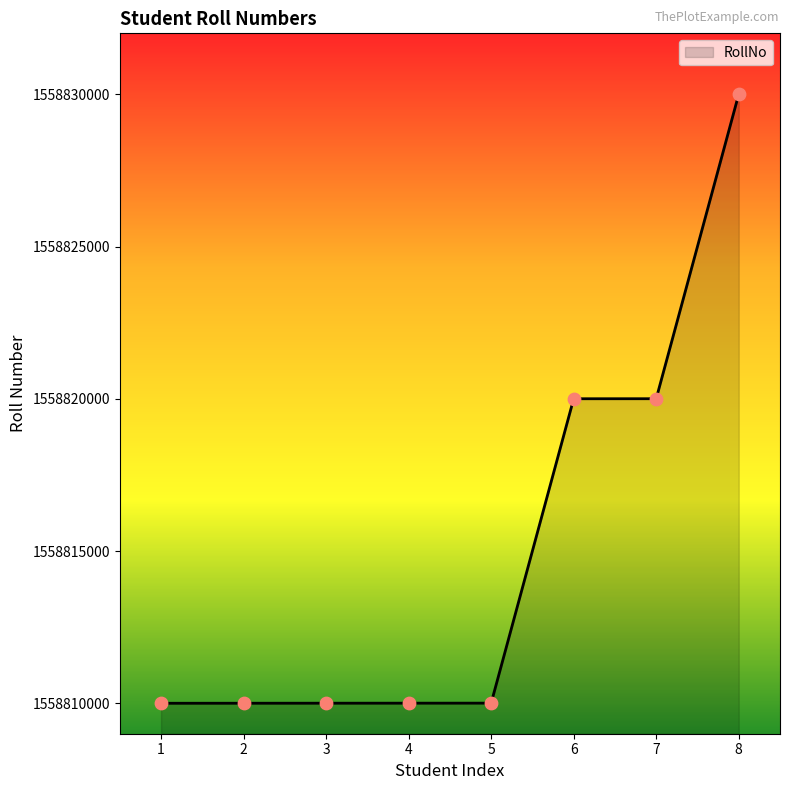

What is the ratio of the value at 4 to the value at 6?

1.0